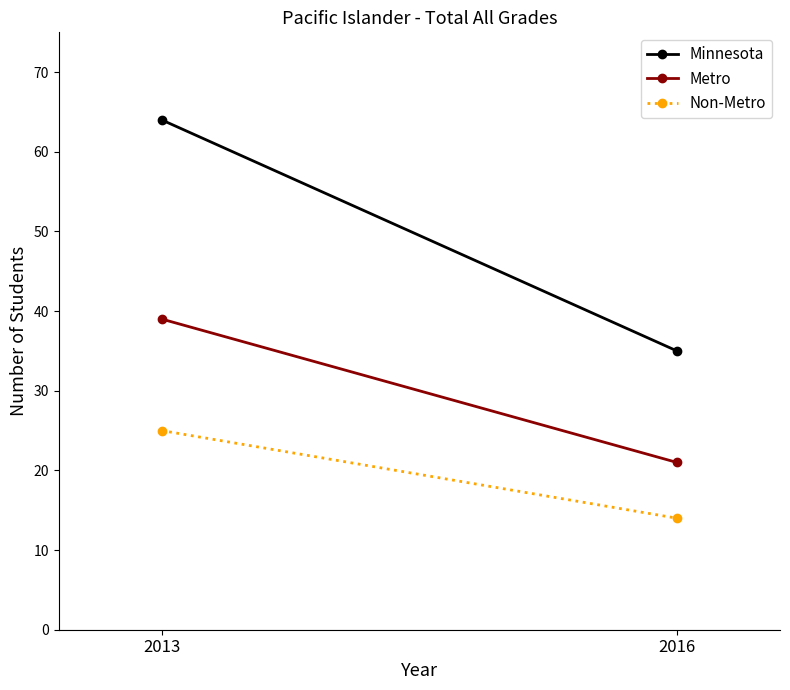

Does the chart have visible grid lines?

No